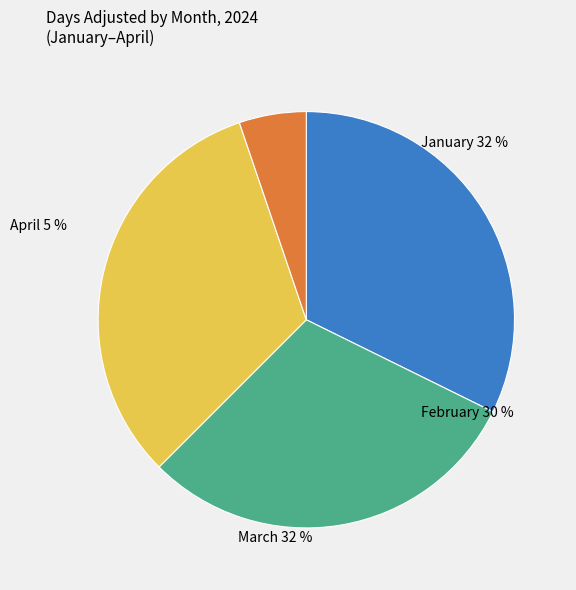

Count the number of slices in the pie.

4